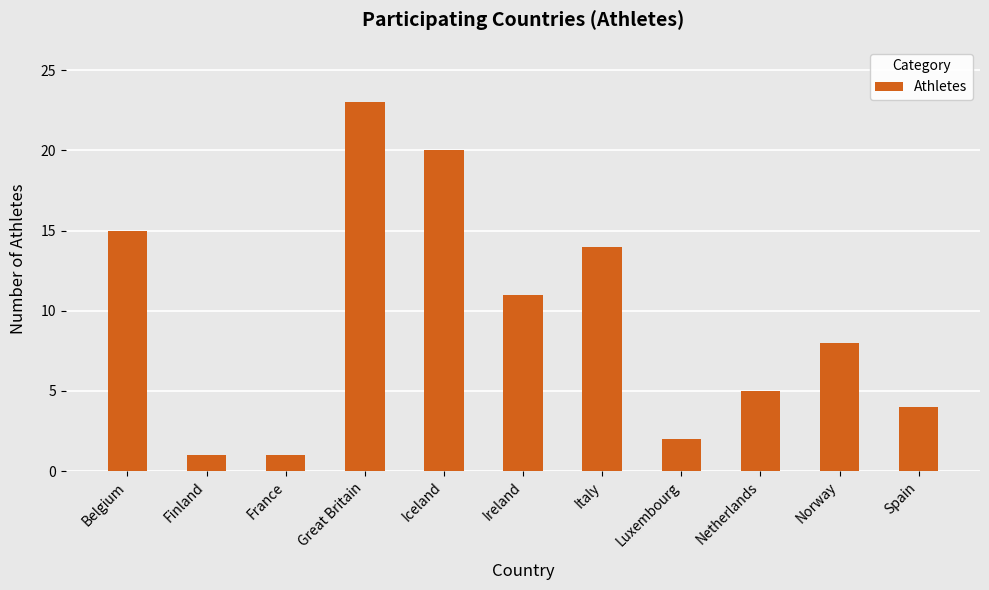

True or false: the data shows 15 at Belgium.

True